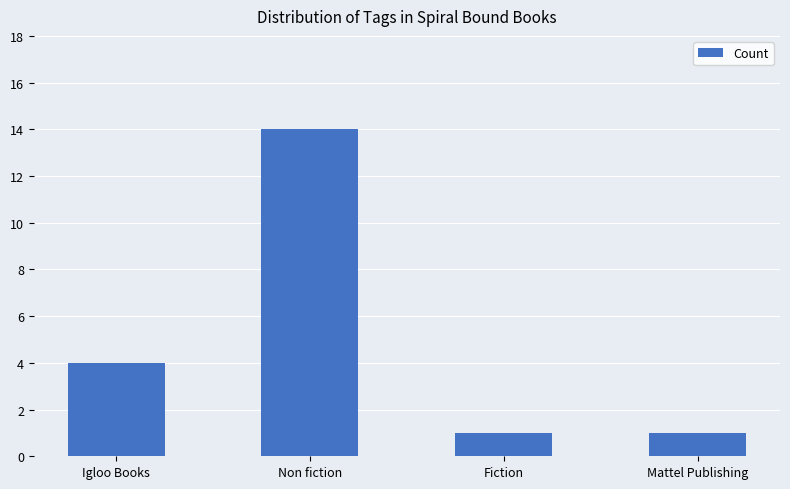

Is it true that the value at Igloo Books is 2?

False